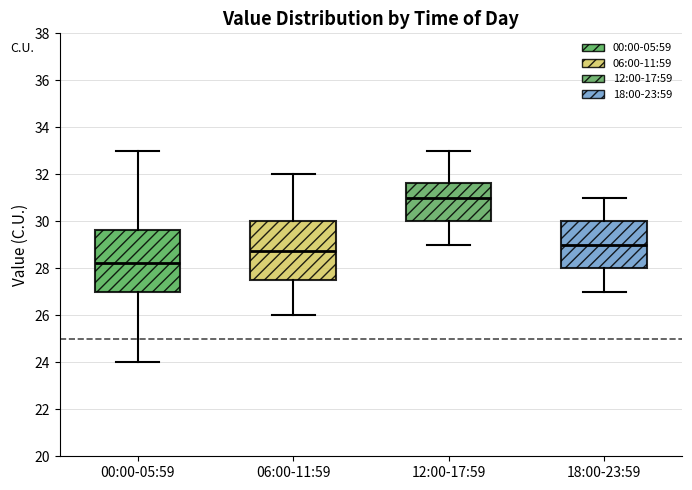

Where does the upper whisker of the box for 06:00-11:59 end on the y-axis? The values are not printed on the chart, so give them approximately, as read against the axis.

32.0